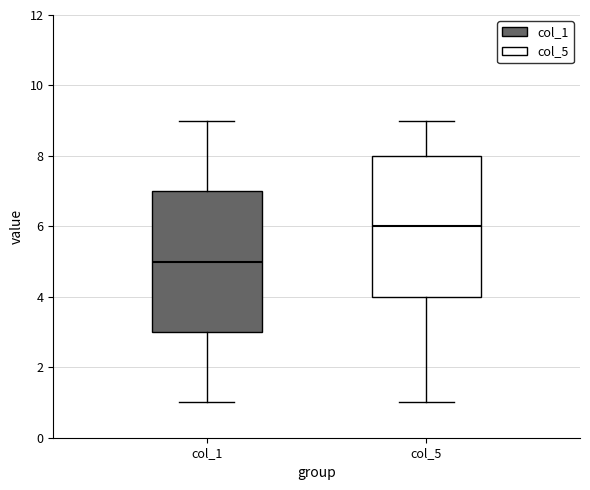

Reading left to right, transcribe this box plot: for each box, give where its median line is, the range the box spans, and where its two whiskers end, as read against the y-axis. The values are not printed on the chart, so give them approximately, as read against the axis.

col_1: median 5, box 3 to 7, whiskers 1 to 9
col_5: median 6, box 4 to 8, whiskers 1 to 9